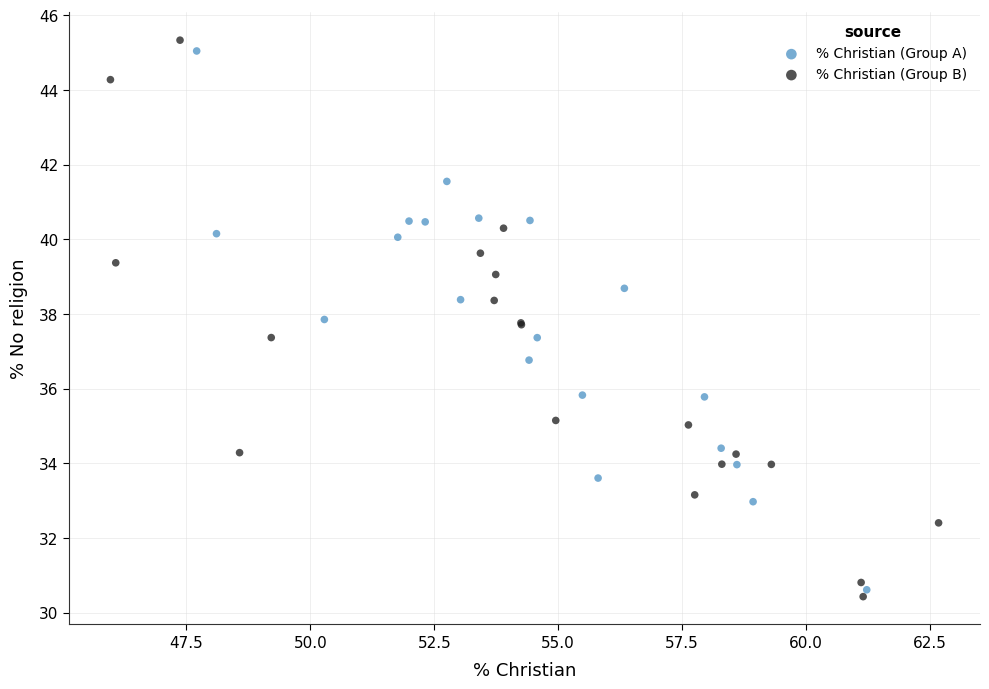

Which series has the widest spread of Y values?

% Christian (Group B)